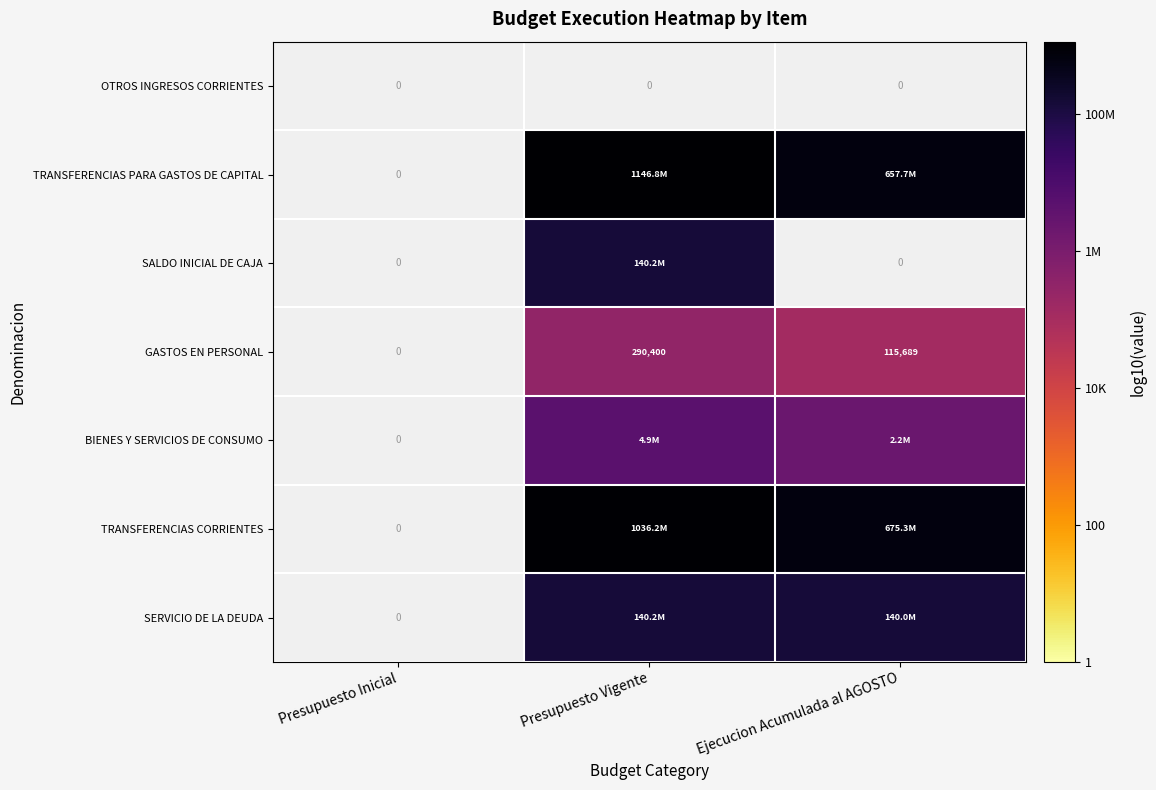

List the labels in order of OTROS INGRESOS CORRIENTES value, largest first.

Presupuesto Inicial, Presupuesto Vigente, Ejecucion Acumulada al AGOSTO